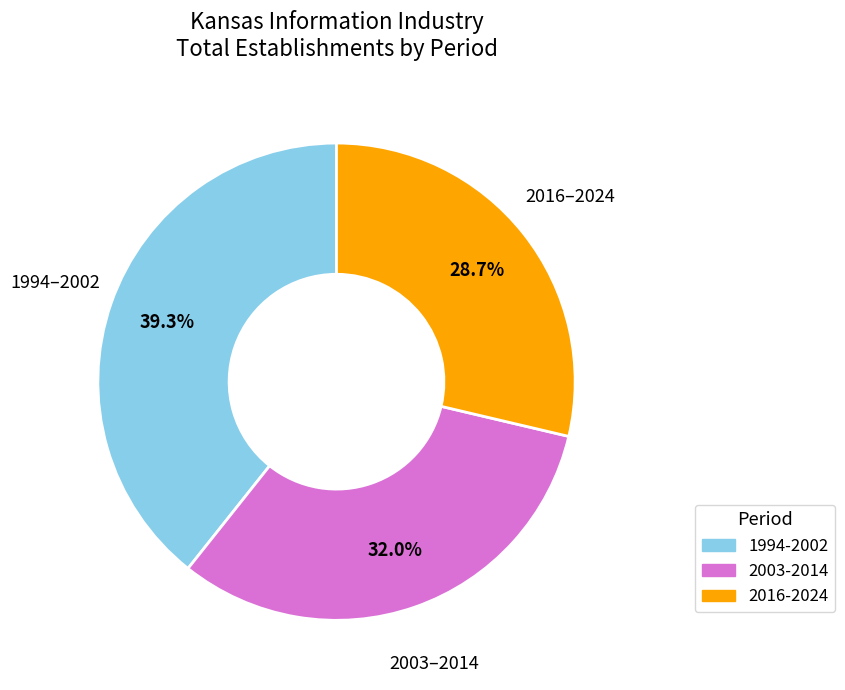

Is there any slice that represents more than half of the pie?

No